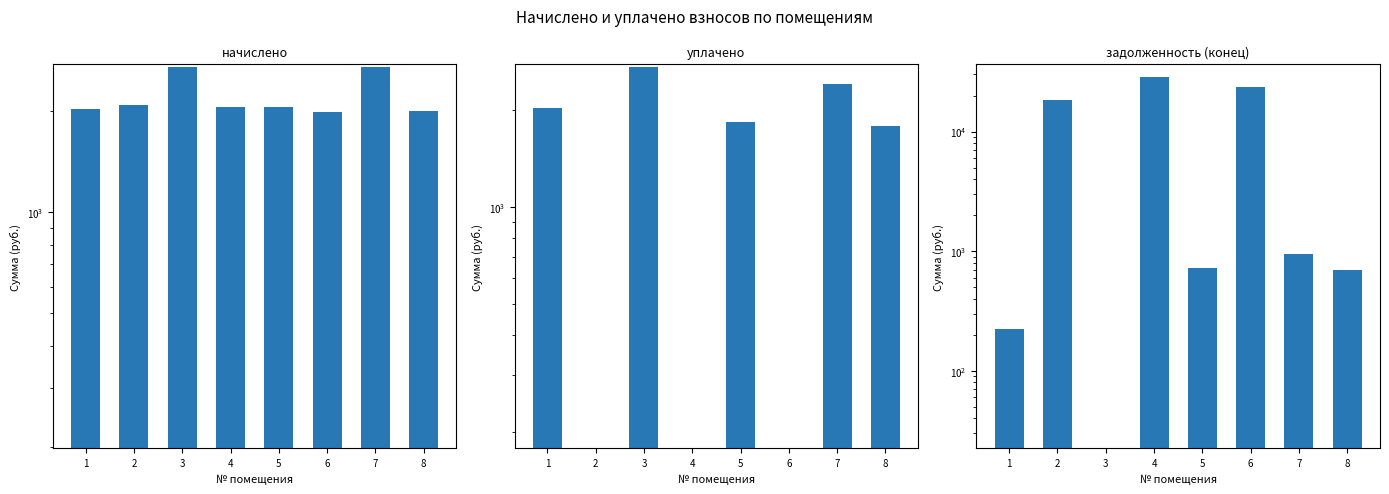

Is the value of уплачено at 3 greater than the value of начислено at 4?

Yes